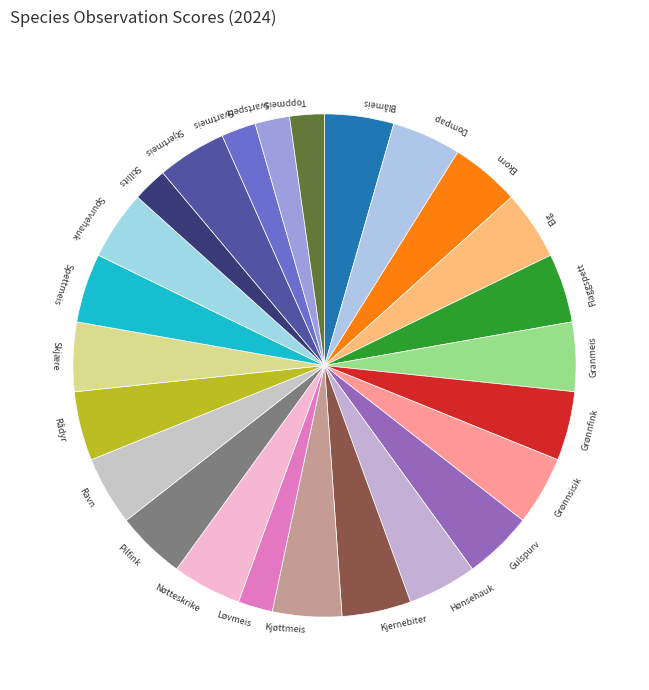

Does Nøtteskrike account for over 50% of the chart?

No